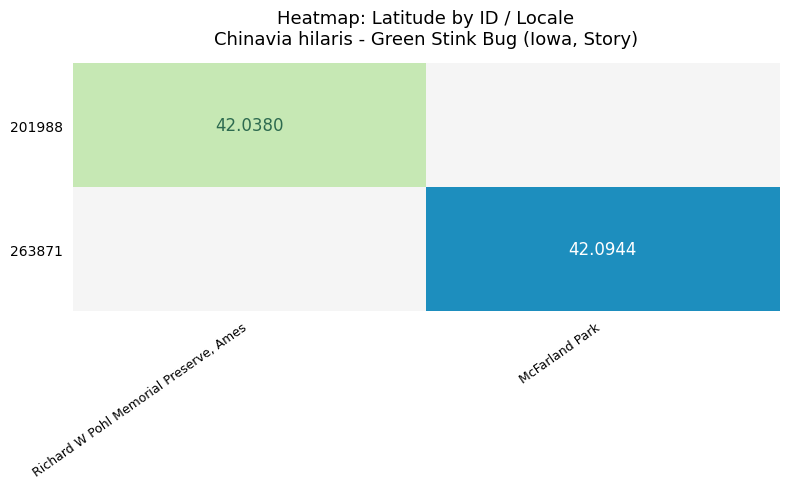

Which has a higher value, Richard W Pohl Memorial Preserve, Ames or McFarland Park?

McFarland Park